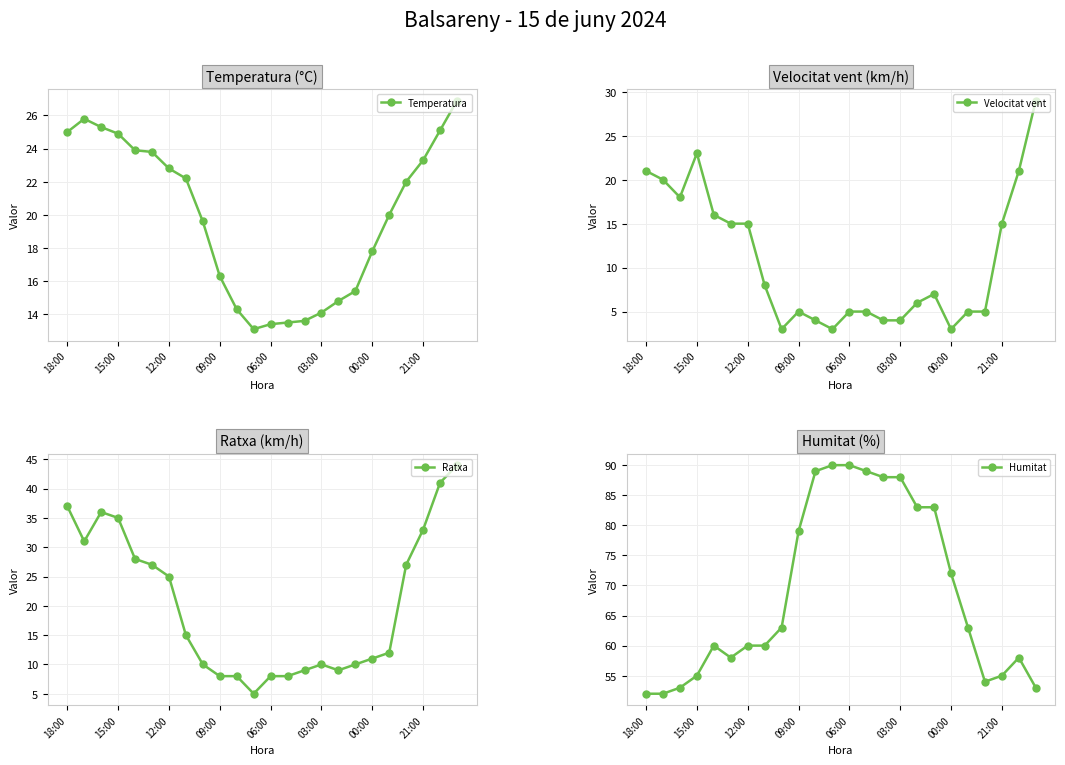

What is the minimum value for Ratxa?

5